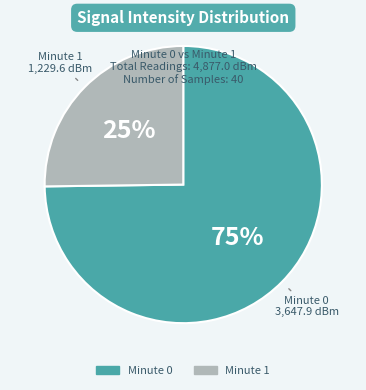

To the nearest percent, what is the difference between the largest and smallest slice percentages?

50%